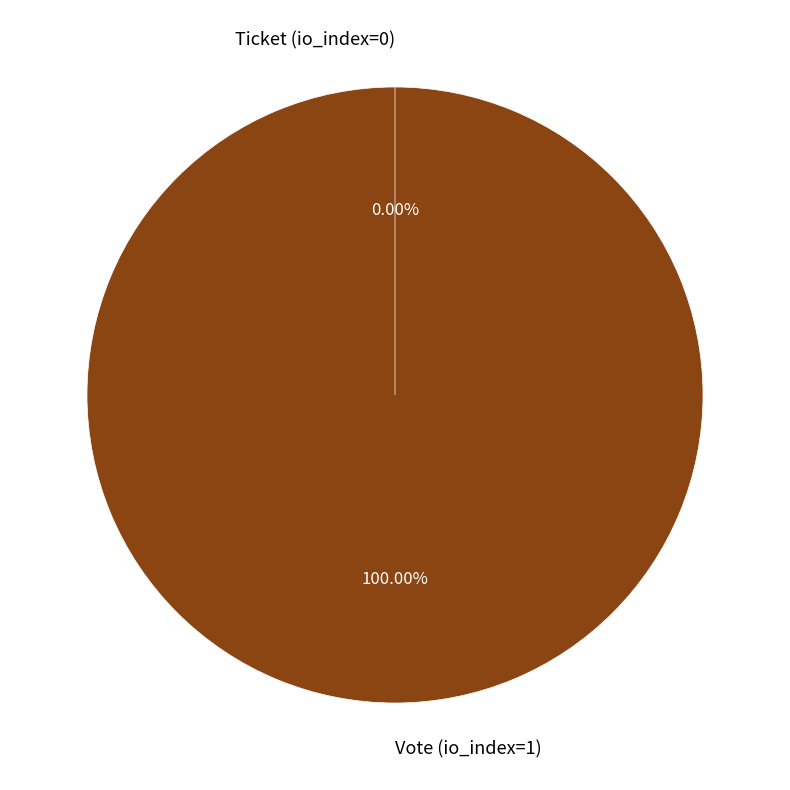

To the nearest percent, what is the combined percentage of Ticket (io_index=0) and Vote (io_index=1)?

100%